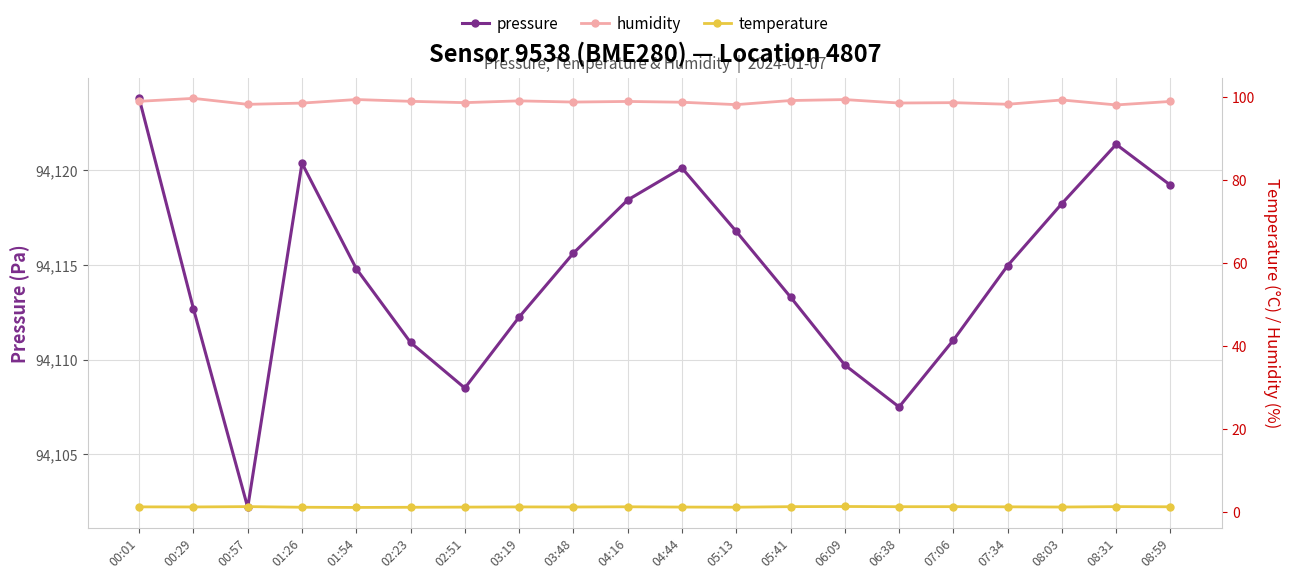

Which series has the largest range (max minus min)?

pressure